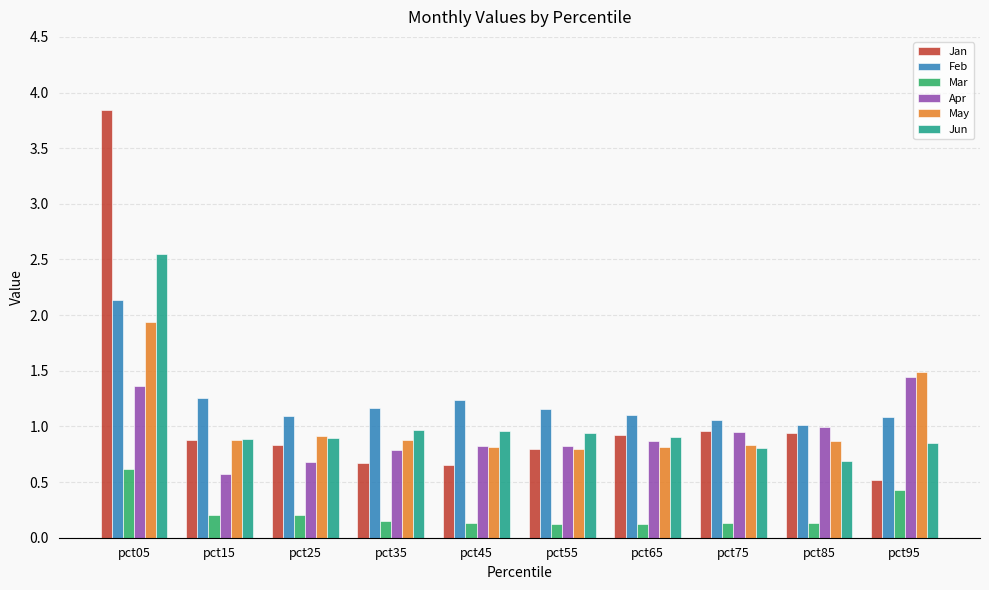

True or false: Mar has a value of 0.8 at pct05.

False